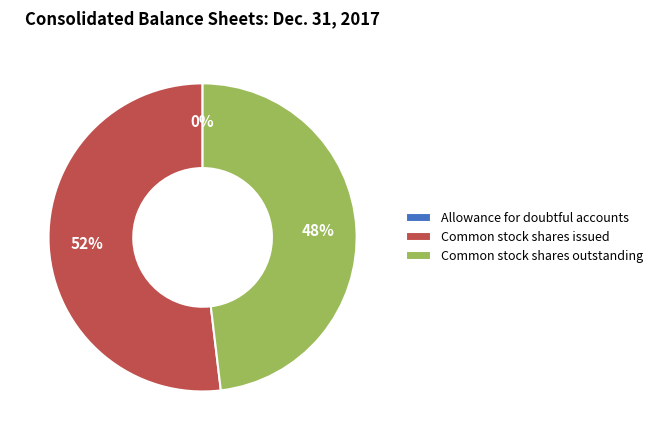

Does Common stock shares outstanding represent more than half of the total?

No